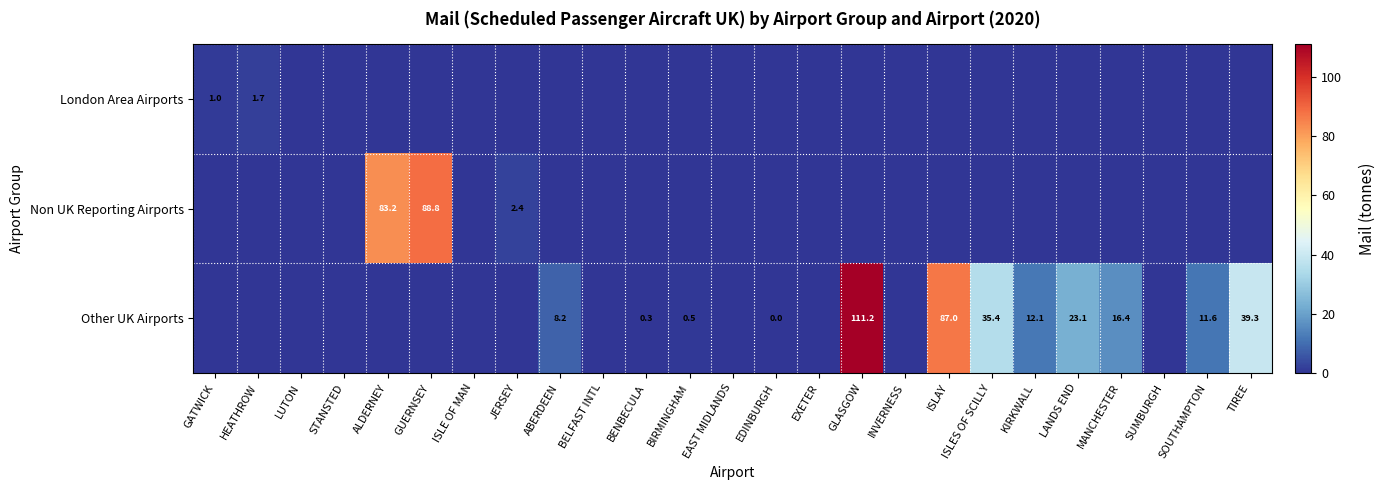

The value of Other UK Airports at TIREE is 59.3. True or false?

False